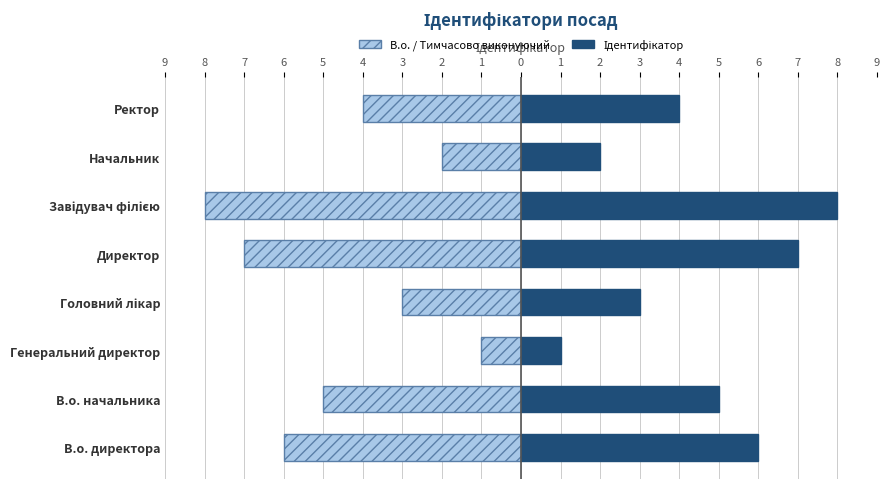

Are the bars horizontal?

Yes